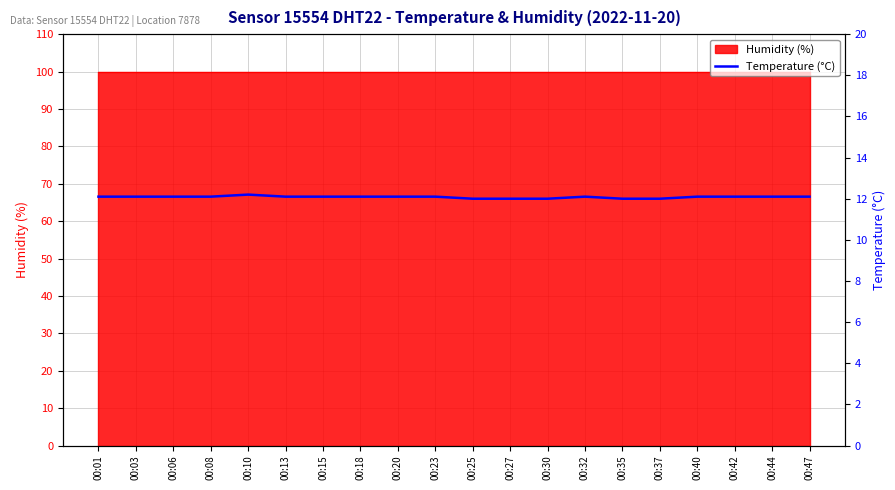

How many data points are above 12?

15